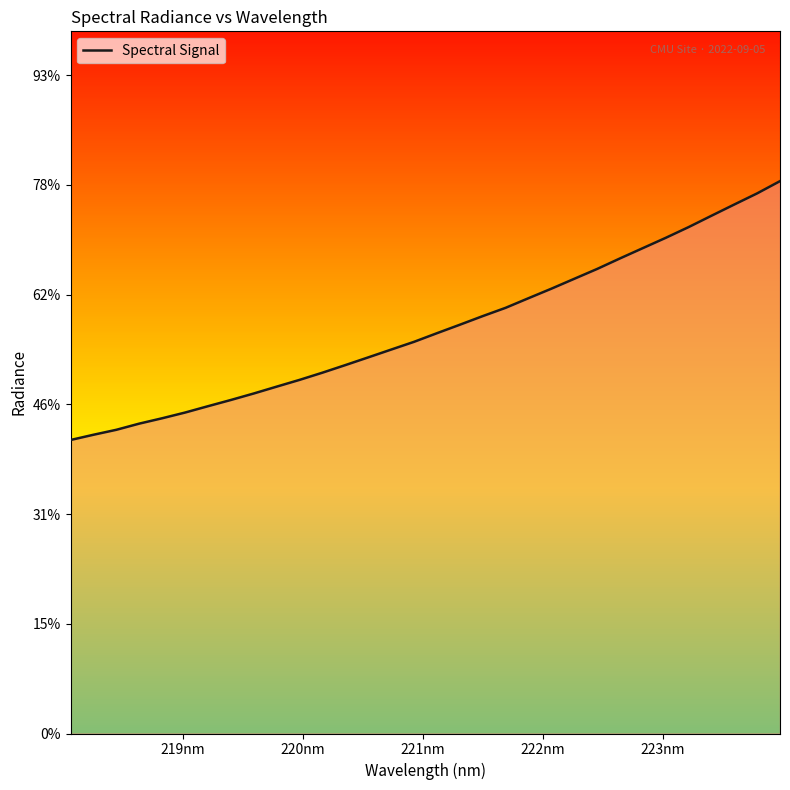

Does the chart have visible grid lines?

No